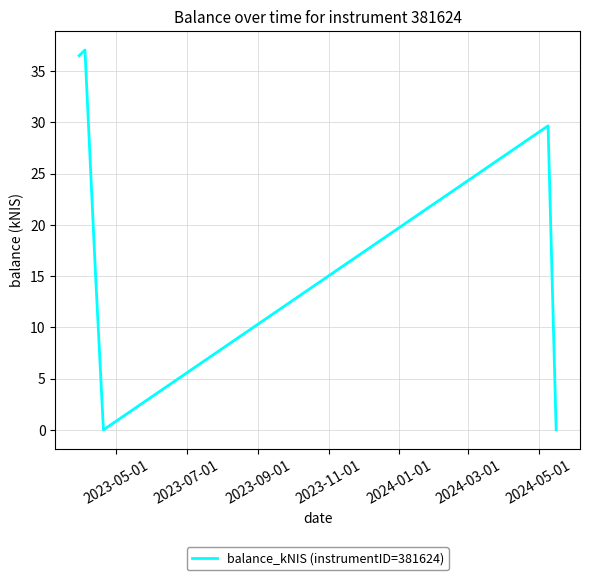

How many lines are shown in the chart?

1